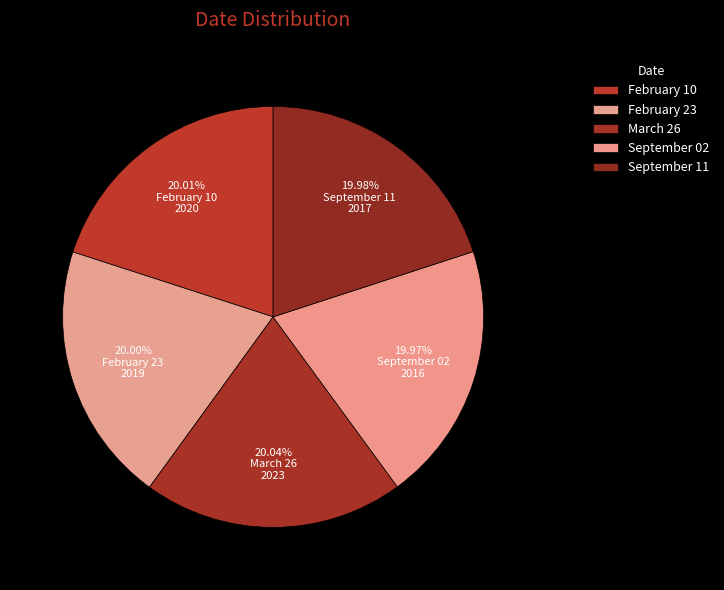

How many slices are in this pie chart?

5